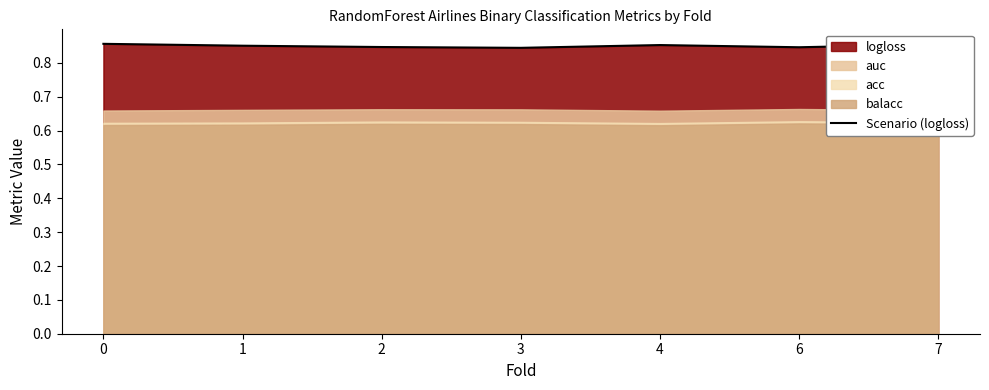

The Scenario (logloss) series shows 0.5 at 2. True or false?

False